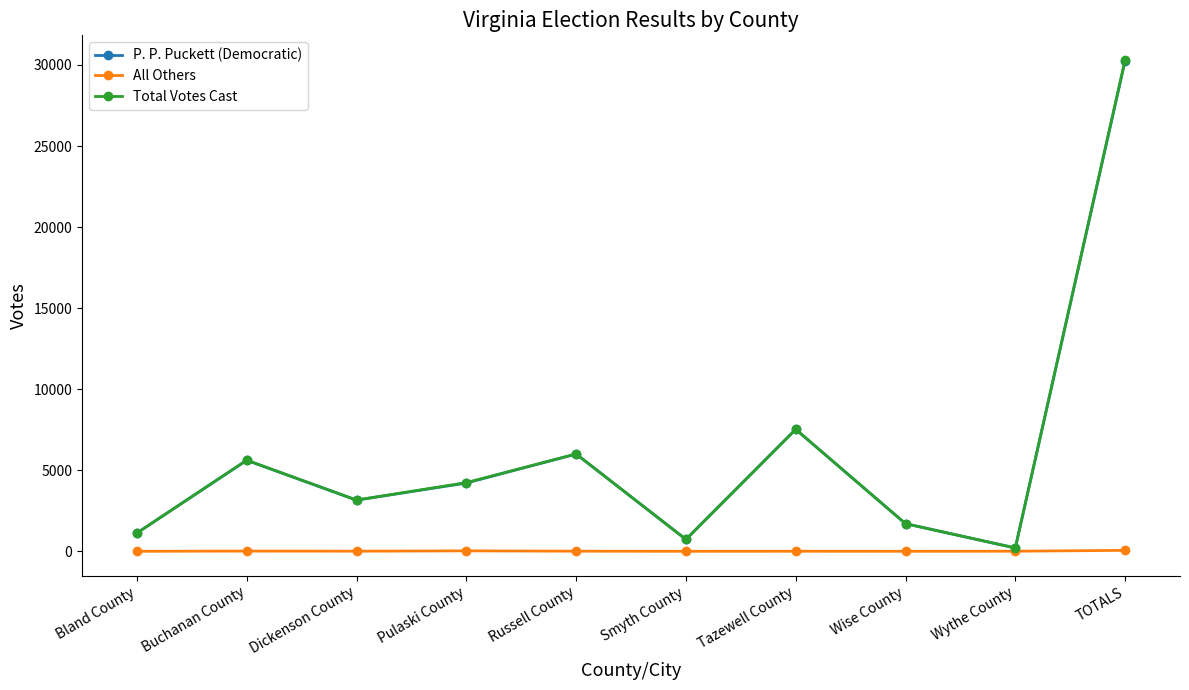

What is the difference between the maximum and minimum values in the P. P. Puckett (Democratic) series?

30052